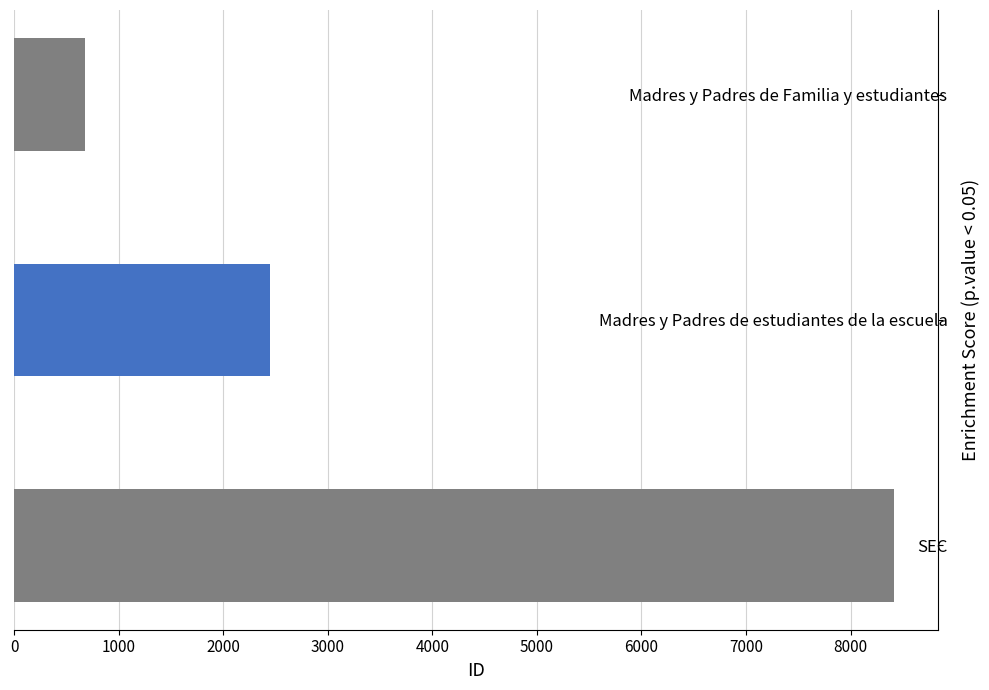

List the labels in order of value, largest first.

SEC, Madres y Padres de estudiantes de la escuela, Madres y Padres de Familia y estudiantes